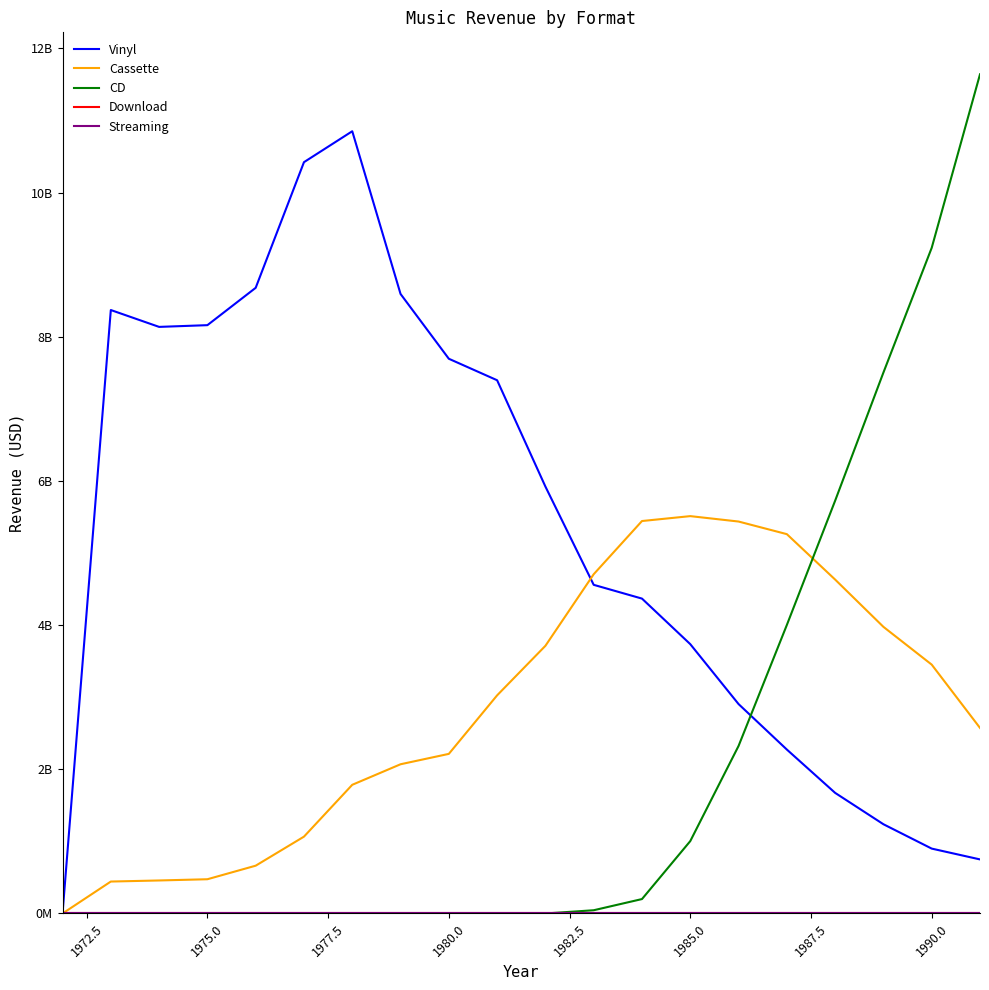

Does the chart display data point markers on the line(s)?

No